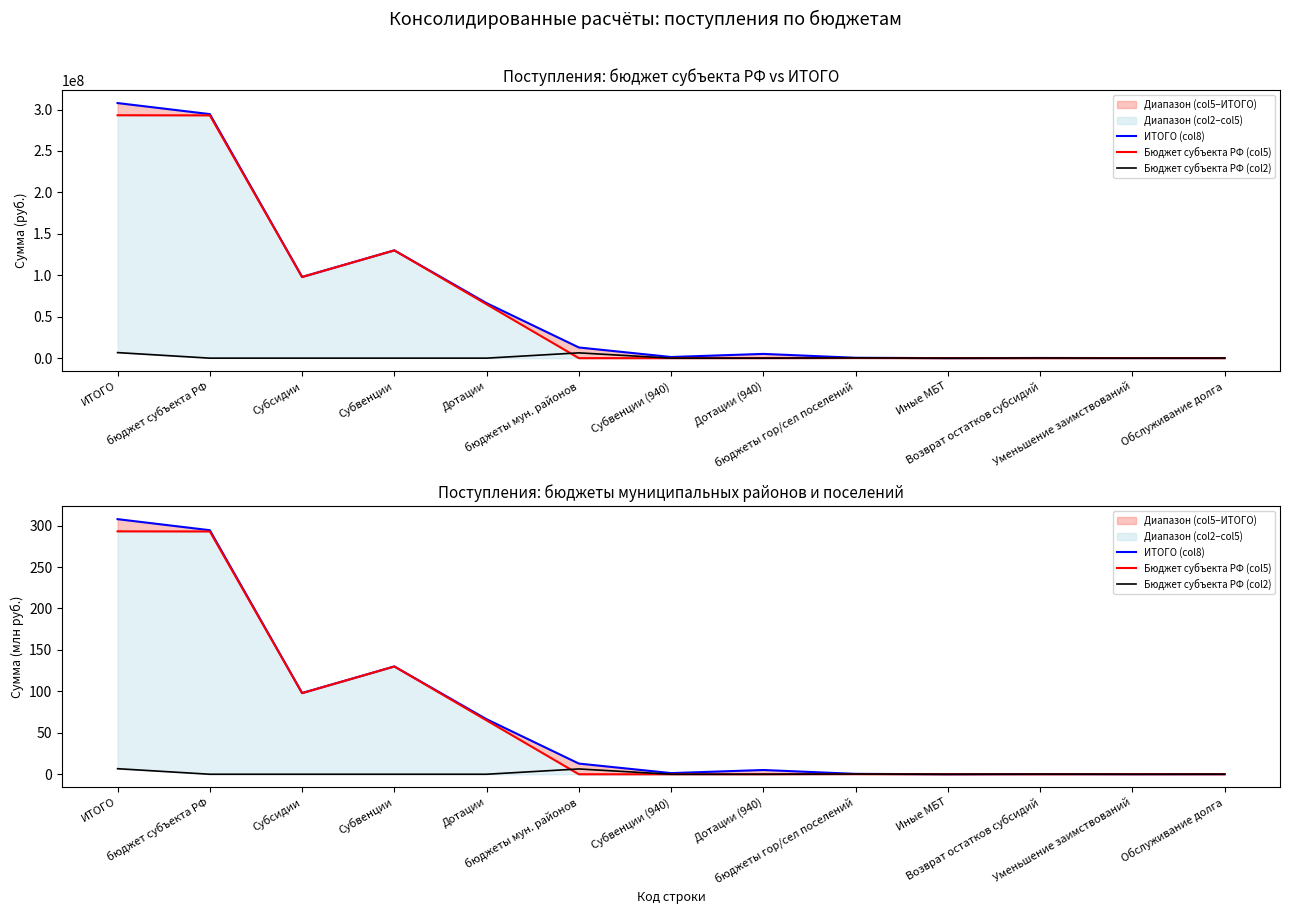

At ИТОГО, list the series in order from smallest to largest.

Бюджет субъекта РФ (col2), Бюджет субъекта РФ (col5), ИТОГО (col8)